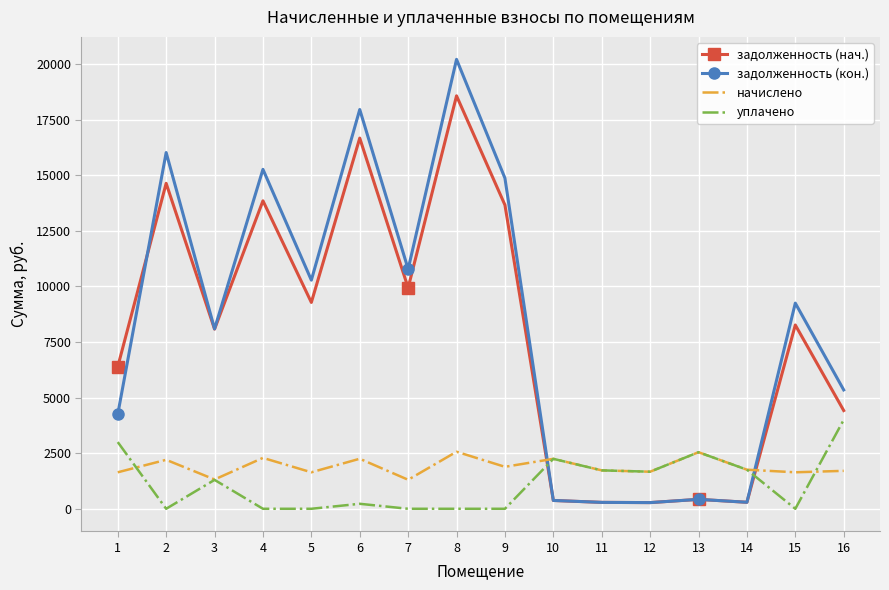

At 1, list the series in order from largest to smallest.

задолженность (нач.), задолженность (кон.), уплачено, начислено